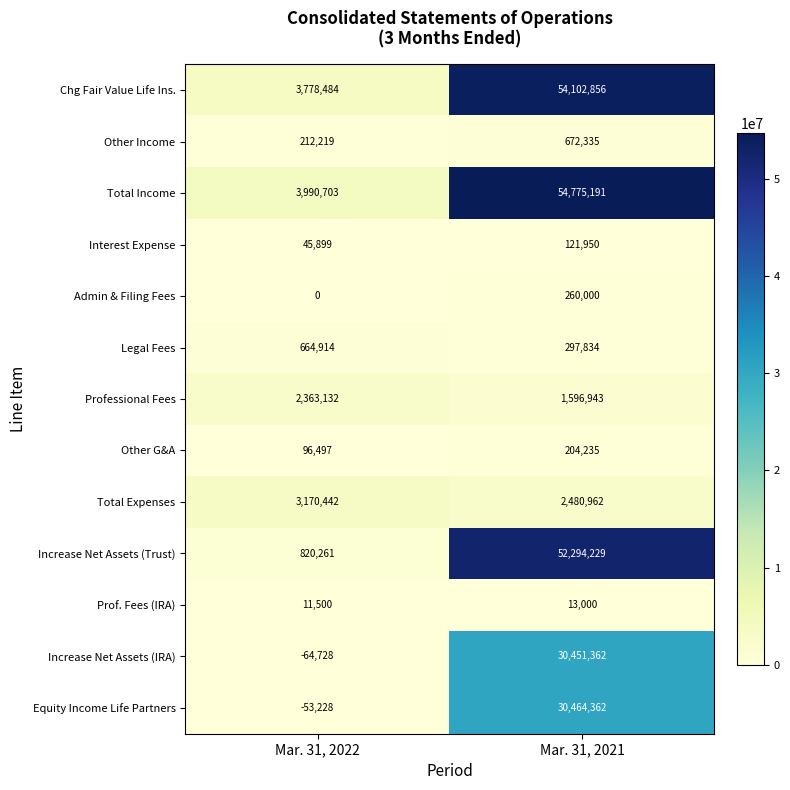

Reading right to left, list all the values displayed in this chart.

Chg Fair Value Life Ins.: Mar. 31, 2021=54102856	Mar. 31, 2022=3778484
Other Income: Mar. 31, 2021=672335	Mar. 31, 2022=212219
Total Income: Mar. 31, 2021=54775191	Mar. 31, 2022=3990703
Interest Expense: Mar. 31, 2021=121950	Mar. 31, 2022=45899
Admin & Filing Fees: Mar. 31, 2021=260000	Mar. 31, 2022=0
Legal Fees: Mar. 31, 2021=297834	Mar. 31, 2022=664914
Professional Fees: Mar. 31, 2021=1596943	Mar. 31, 2022=2363132
Other G&A: Mar. 31, 2021=204235	Mar. 31, 2022=96497
Total Expenses: Mar. 31, 2021=2480962	Mar. 31, 2022=3170442
Increase Net Assets (Trust): Mar. 31, 2021=52294229	Mar. 31, 2022=820261
Prof. Fees (IRA): Mar. 31, 2021=13000	Mar. 31, 2022=11500
Increase Net Assets (IRA): Mar. 31, 2021=30451362	Mar. 31, 2022=-64728
Equity Income Life Partners: Mar. 31, 2021=30464362	Mar. 31, 2022=-53228